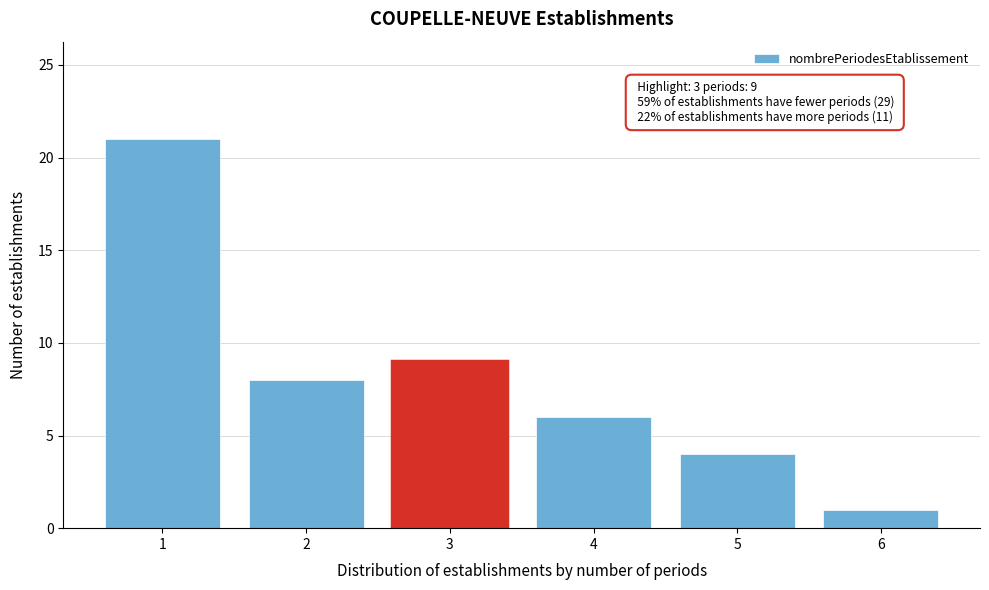

Reading left to right, transcribe all the data shown in this chart.

1=21	2=8	3=9	4=6	5=4	6=1